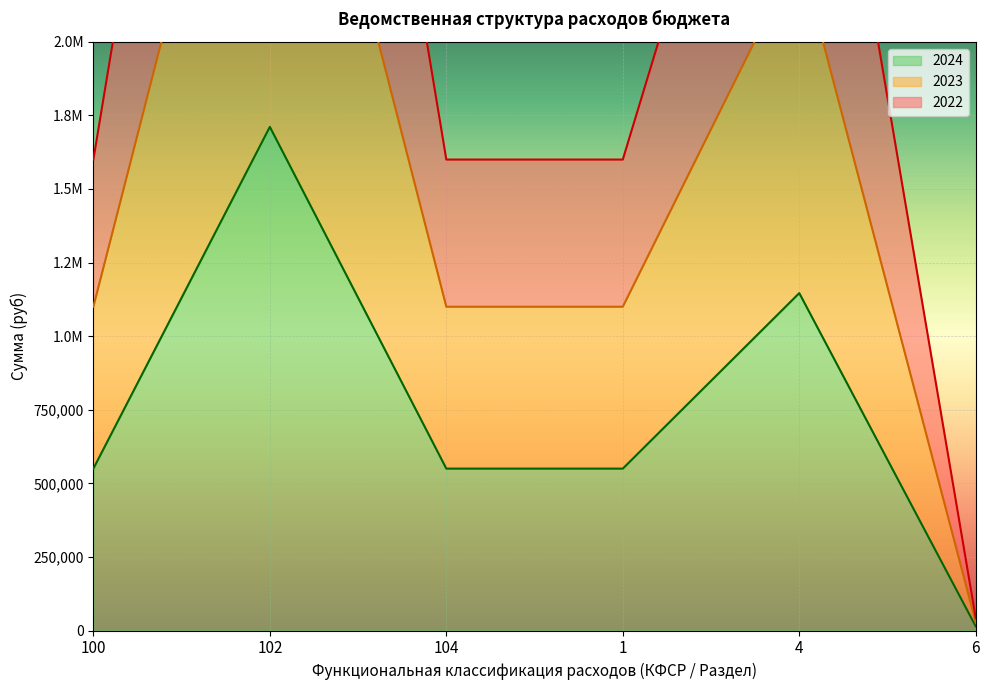

True or false: 2022 has more than 2 interior local peaks.

False